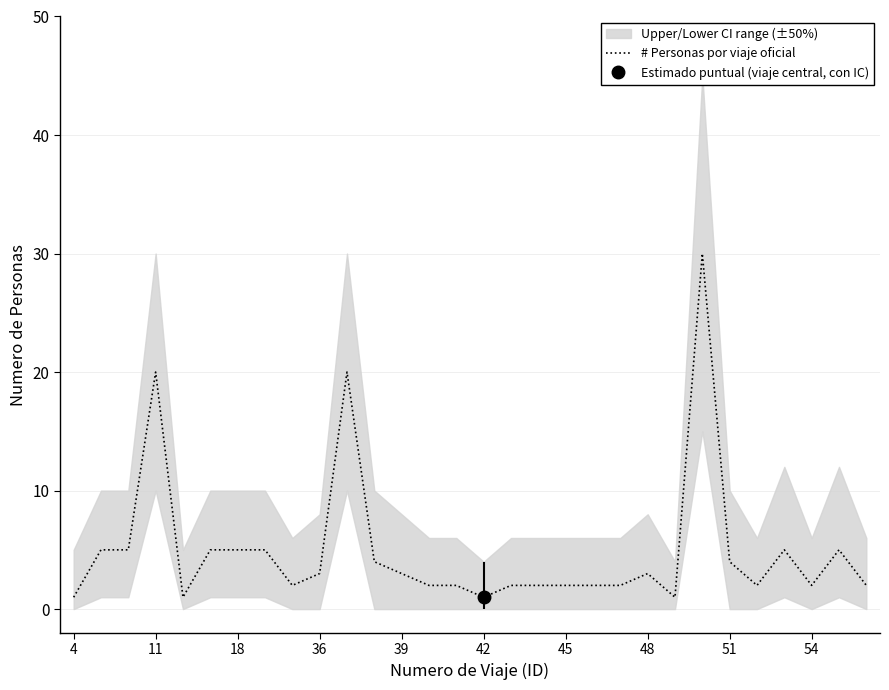

How many values are below 3?

15